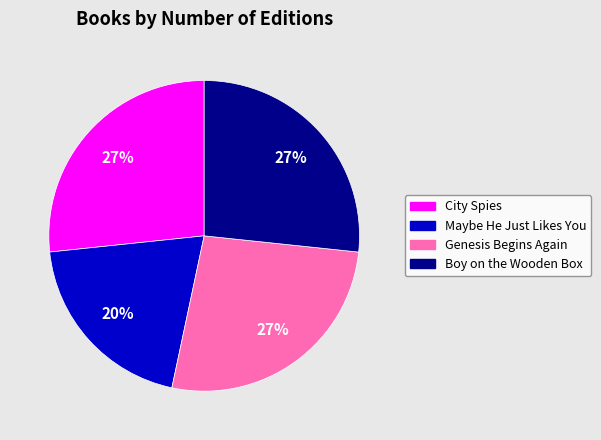

How many segments does this pie chart have?

4